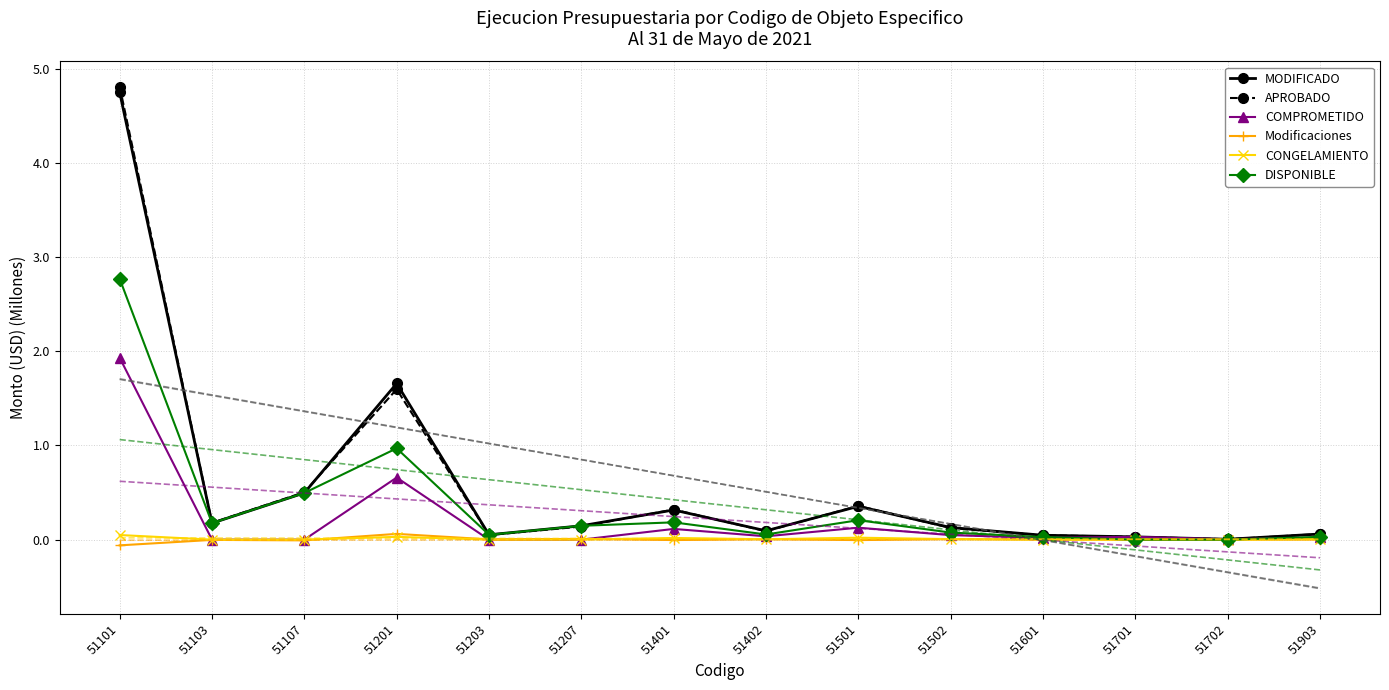

Reading left to right, list all the values displayed in this chart.

MODIFICADO: 4.8	0.2	0.5	1.7	0.1	0.1	0.3	0.1	0.4	0.1	0.0	0.0	0.0	0.1
APROBADO: 4.8	0.2	0.5	1.6	0.0	0.1	0.3	0.1	0.4	0.1	0.0	0.0	0.0	0.1
COMPROMETIDO: 1.9	0.0	0.0	0.7	0.0	0.0	0.1	0.0	0.1	0.0	0.0	0.0	0.0	0.0
Modificaciones: -0.1	-0.0	-0.0	0.1	0.0	0.0	-0.0	0.0	-0.0	0.0	0.0	0.0	0.0	0.0
CONGELAMIENTO: 0.0	0.0	0.0	0.0	0.0	0.0	0.0	0.0	0.0	0.0	0.0	0.0	0.0	0.0
DISPONIBLE: 2.8	0.2	0.5	1.0	0.1	0.1	0.2	0.1	0.2	0.1	0.0	0.0	0.0	0.0